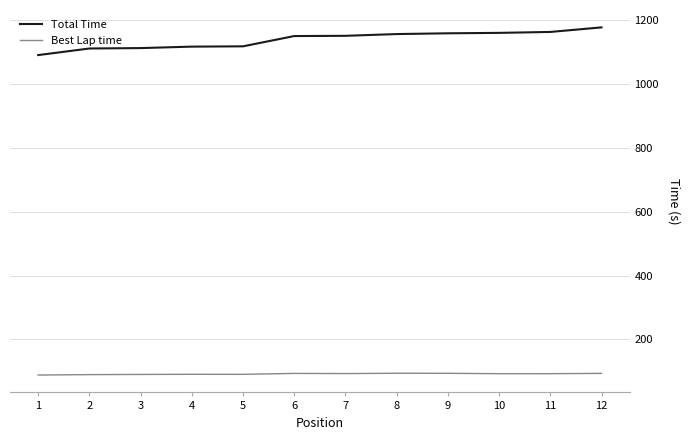

How many values in the Best Lap time series are below 92?

5